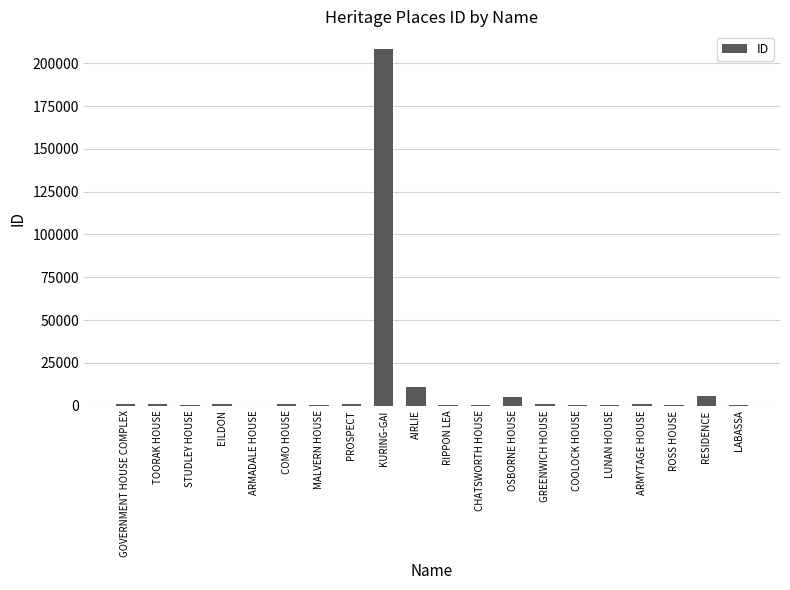

Is it true that the value at STUDLEY HOUSE is 621?

True